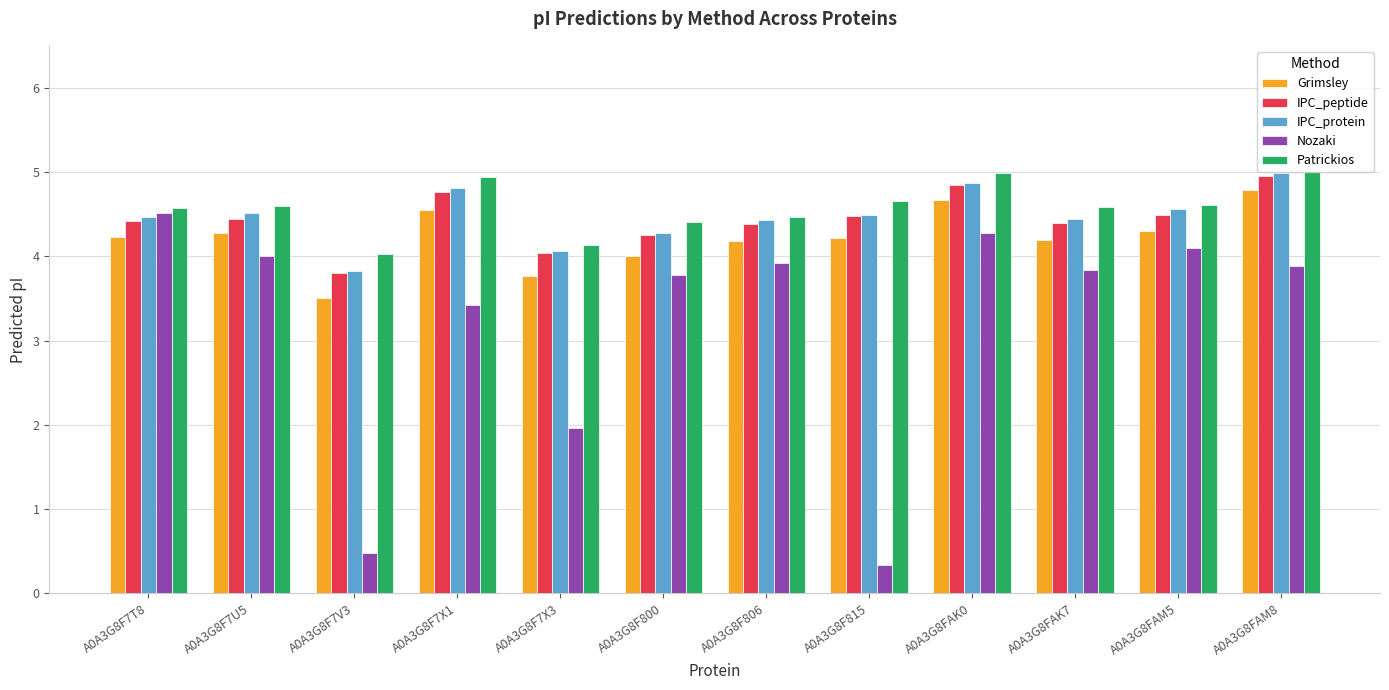

Rank the categories by Grimsley value from highest to lowest.

A0A3G8FAM8, A0A3G8FAK0, A0A3G8F7X1, A0A3G8FAM5, A0A3G8F7U5, A0A3G8F7T8, A0A3G8F815, A0A3G8FAK7, A0A3G8F806, A0A3G8F800, A0A3G8F7X3, A0A3G8F7V3